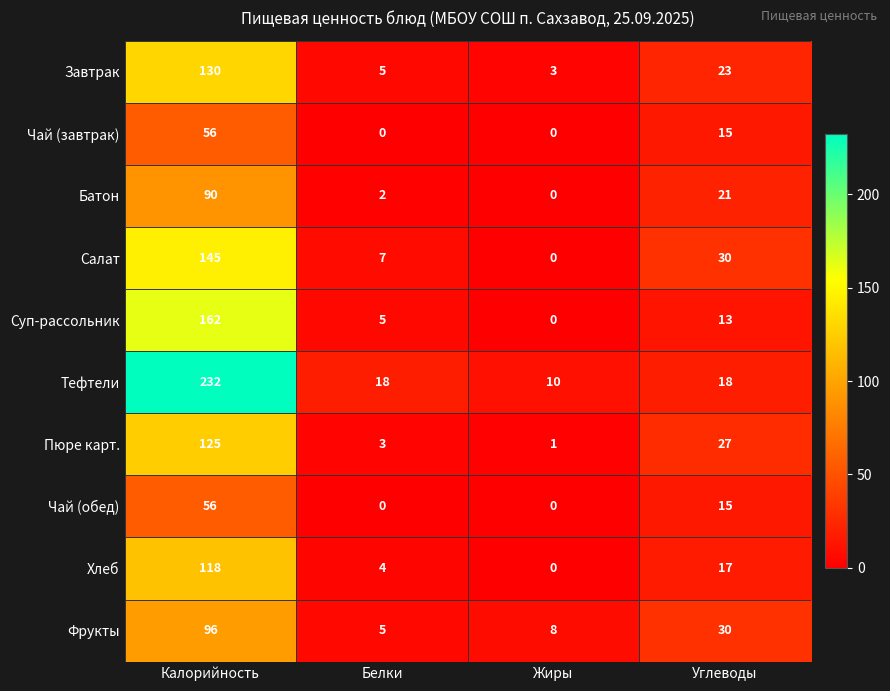

Rank the categories by Батон value from highest to lowest.

Калорийность, Углеводы, Белки, Жиры